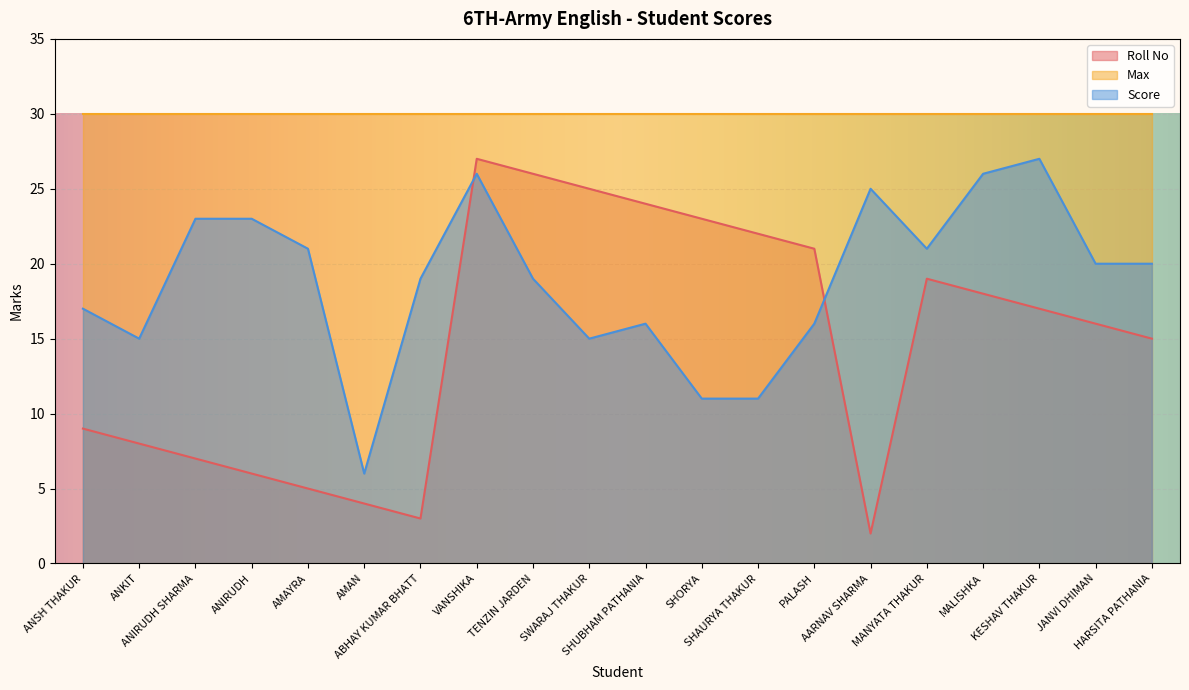

Rank the categories by Roll No value from highest to lowest.

VANSHIKA, TENZIN JARDEN, SWARAJ THAKUR, SHUBHAM PATHANIA, SHORYA, SHAURYA THAKUR, PALASH, MANYATA THAKUR, MALISHKA, KESHAV THAKUR, JANVI DHIMAN, HARSITA PATHANIA, ANSH THAKUR, ANKIT, ANIRUDH SHARMA, ANIRUDH, AMAYRA, AMAN, ABHAY KUMAR BHATT, AARNAV SHARMA